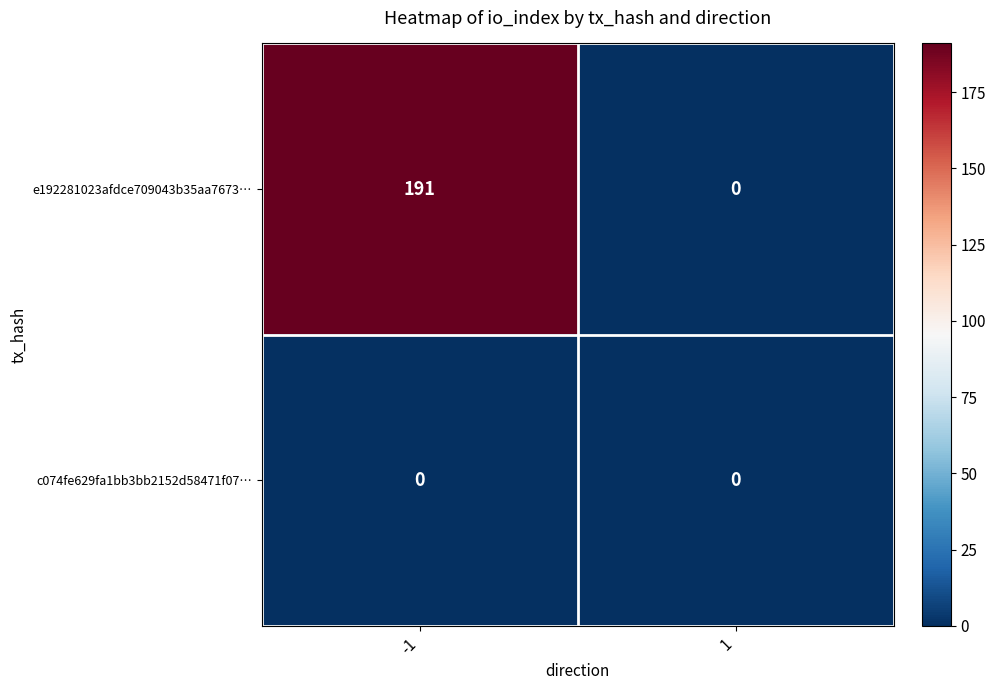

List the labels in order of e192281023afdce709043b35aa7673… value, largest first.

-1, 1